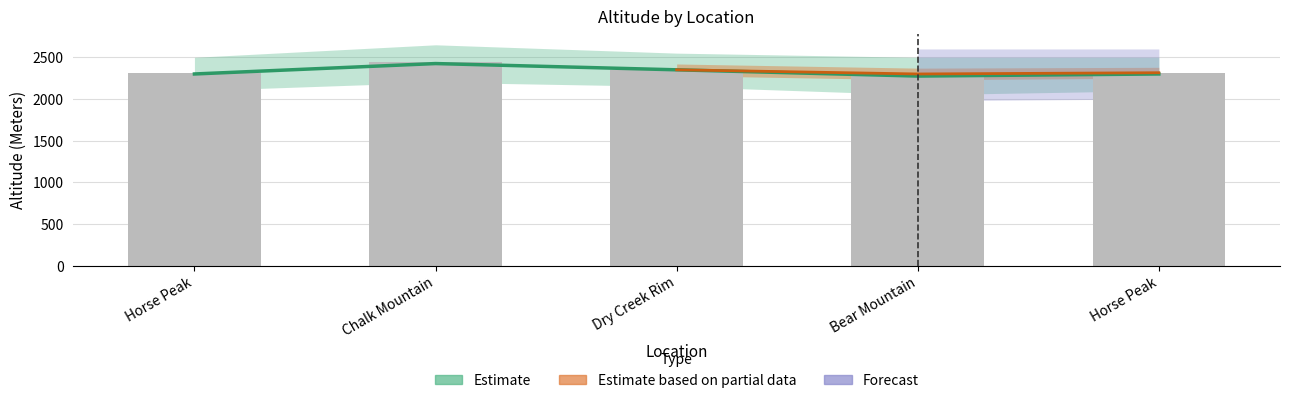

The chart shows a value of 2297 at Bear Mountain. True or false?

True